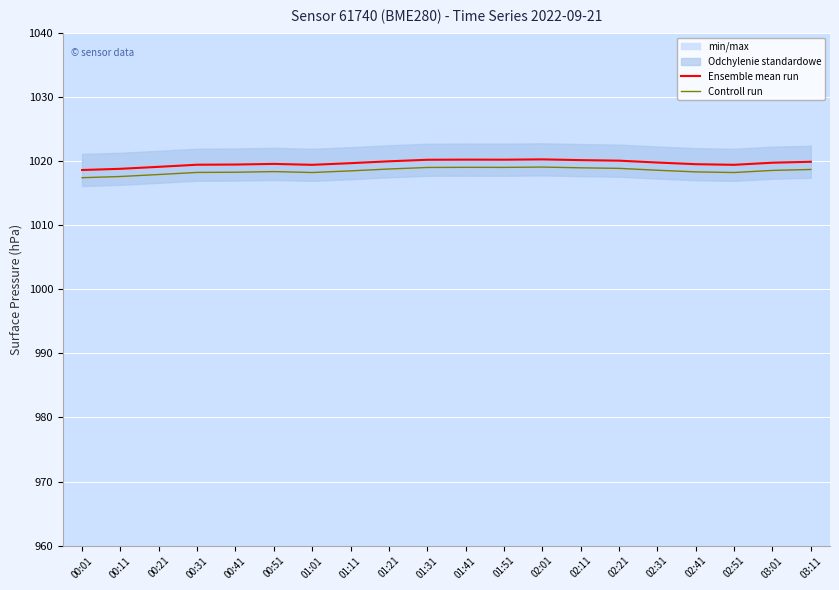

How many series are shown in this chart?

2